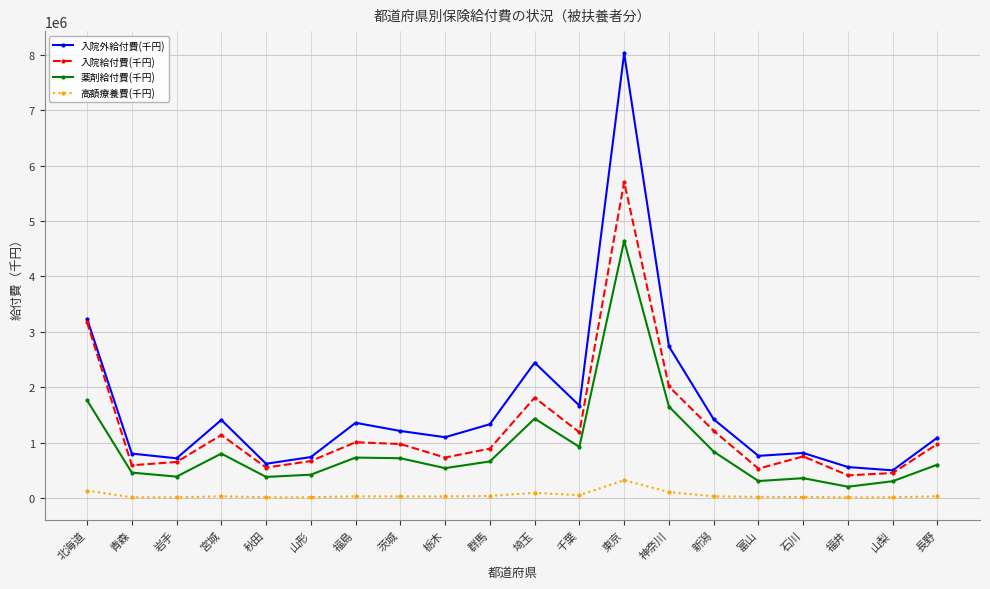

The 高額療養費(千円) series shows 19629.3 at 石川. True or false?

True